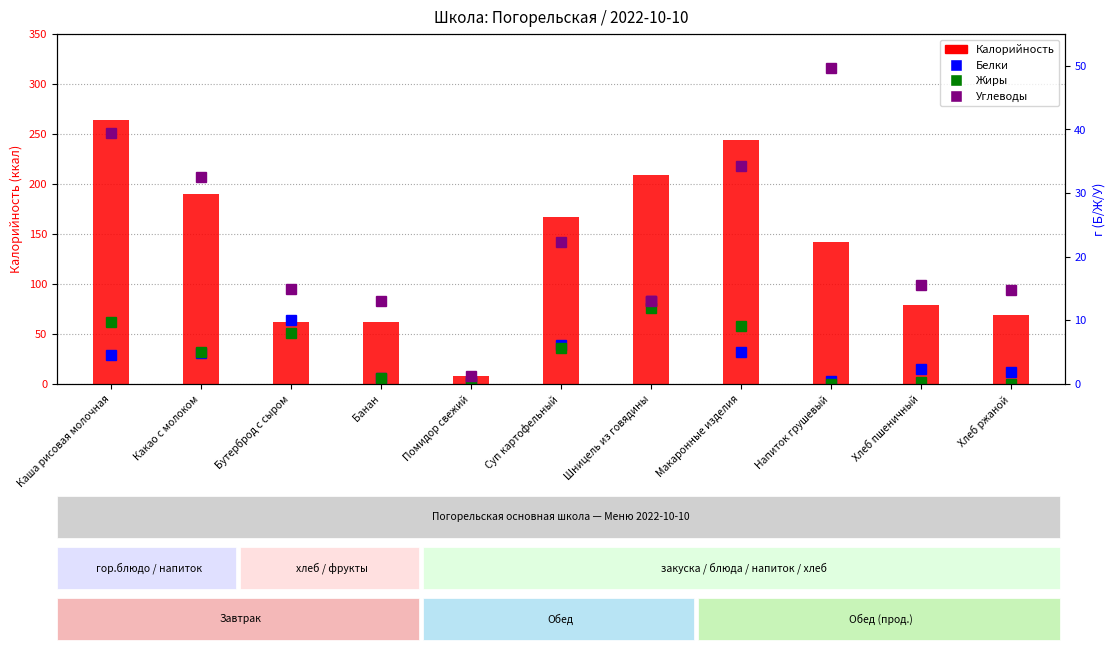

At Напиток грушевый, list the series in order from smallest to largest.

Жиры, Белки, Углеводы, Калорийность